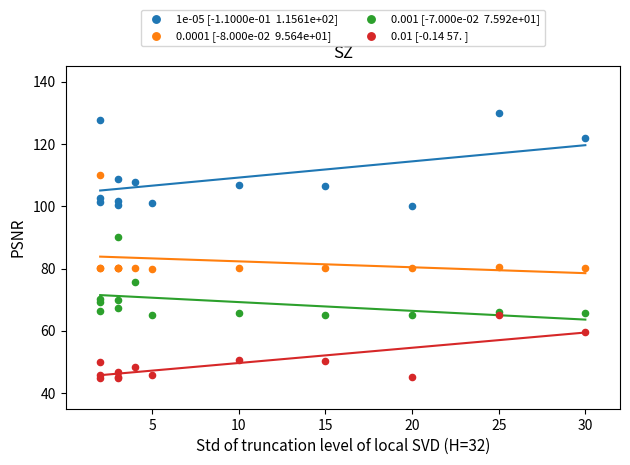

Across all series, what Y value is closest to 87?

90.0